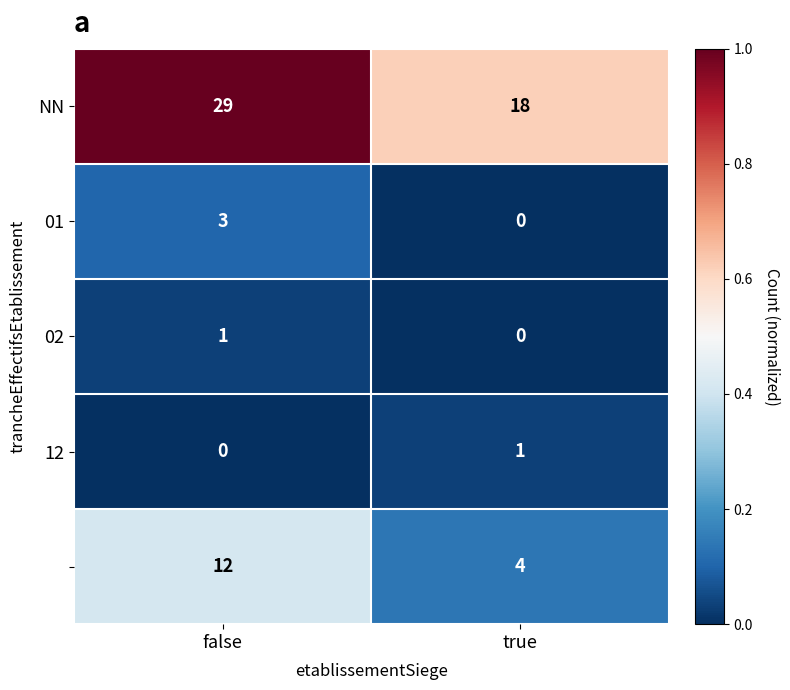

What is the difference between the highest and lowest values at false?

29